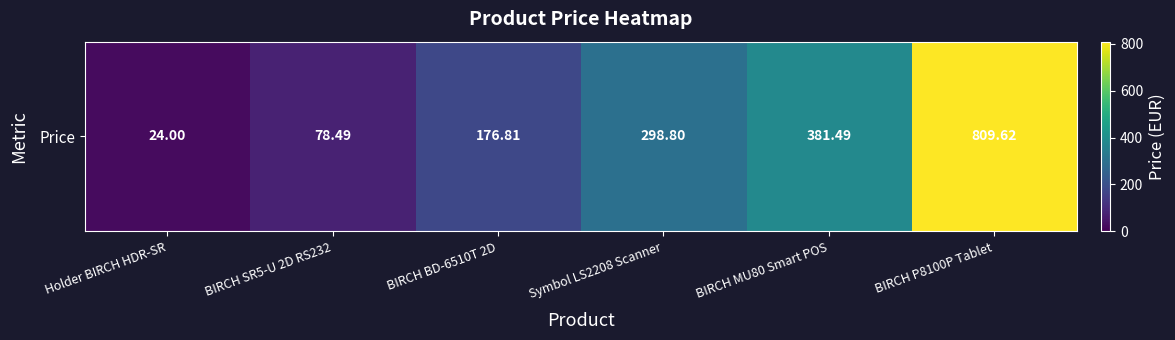

Approximately how many times larger is the value at Holder BIRCH HDR-SR compared to BIRCH BD-6510T 2D?

0.1